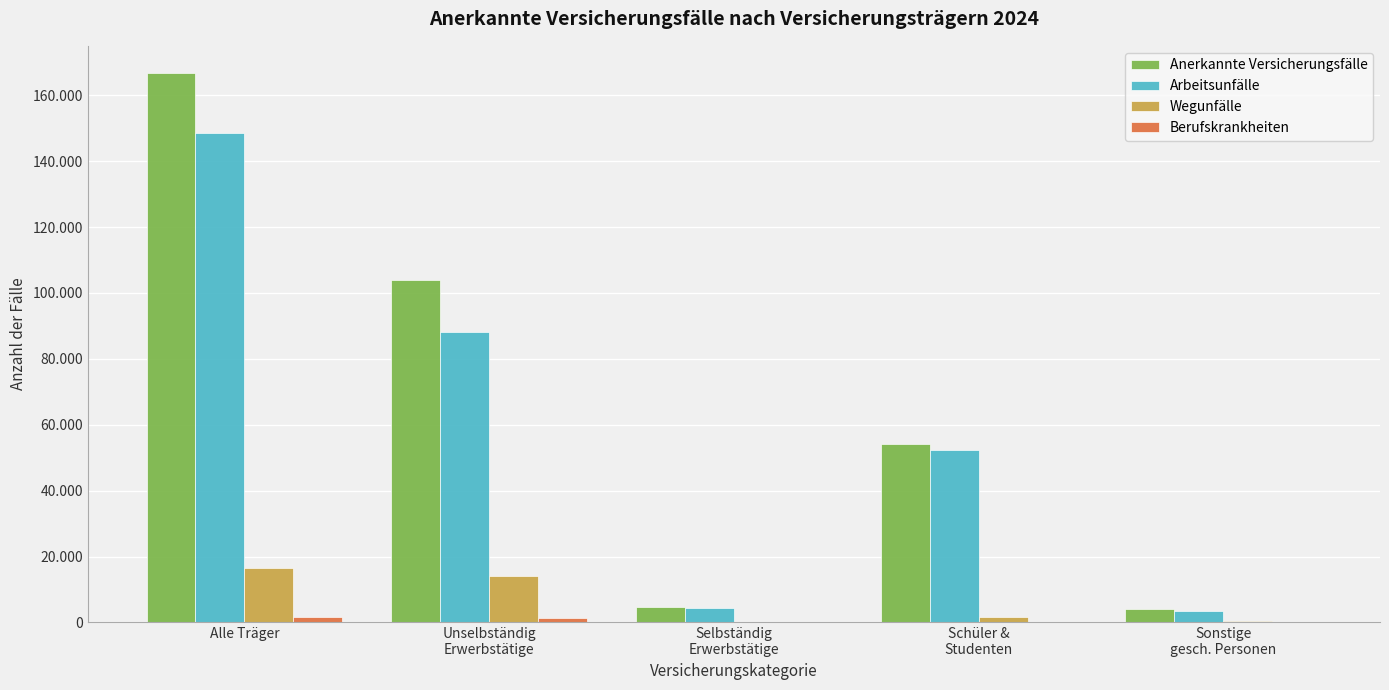

Are the bars horizontal?

No